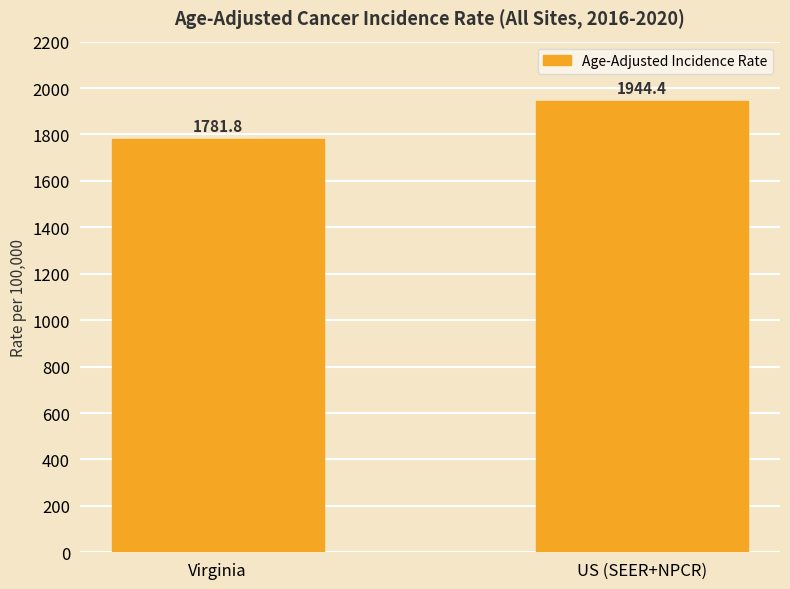

What is the sum of all values?

3726.2